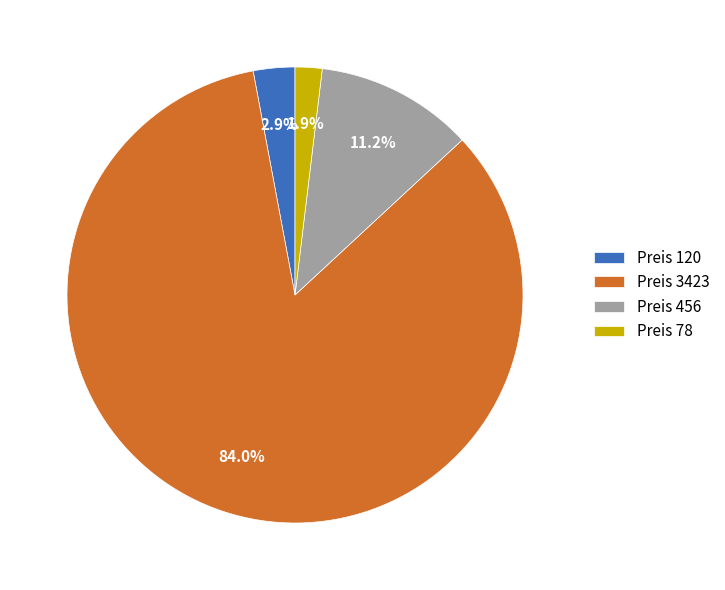

Is Preis 120 the majority of the pie?

No